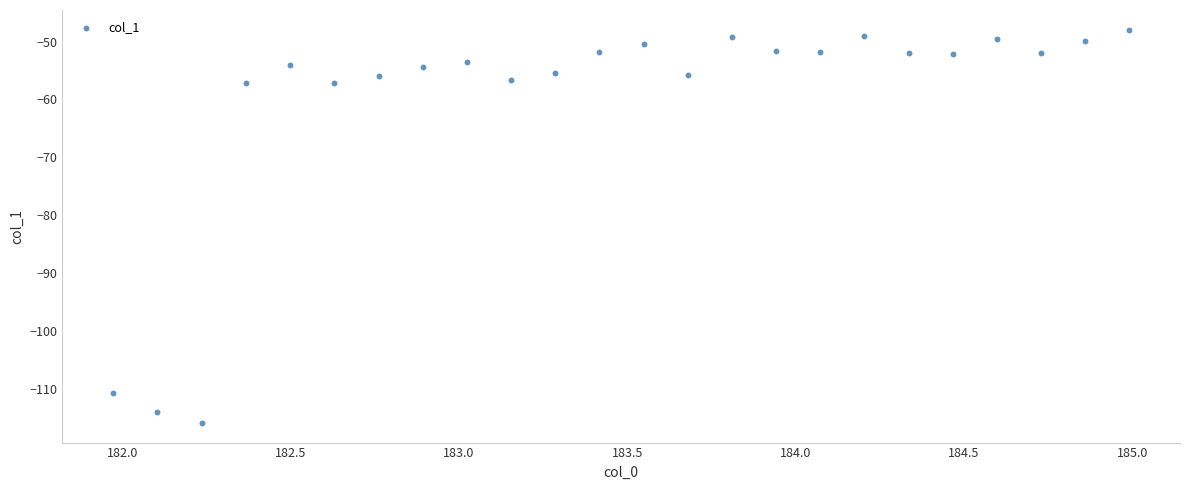

What is the range of Y values (max minus min)?

67.9